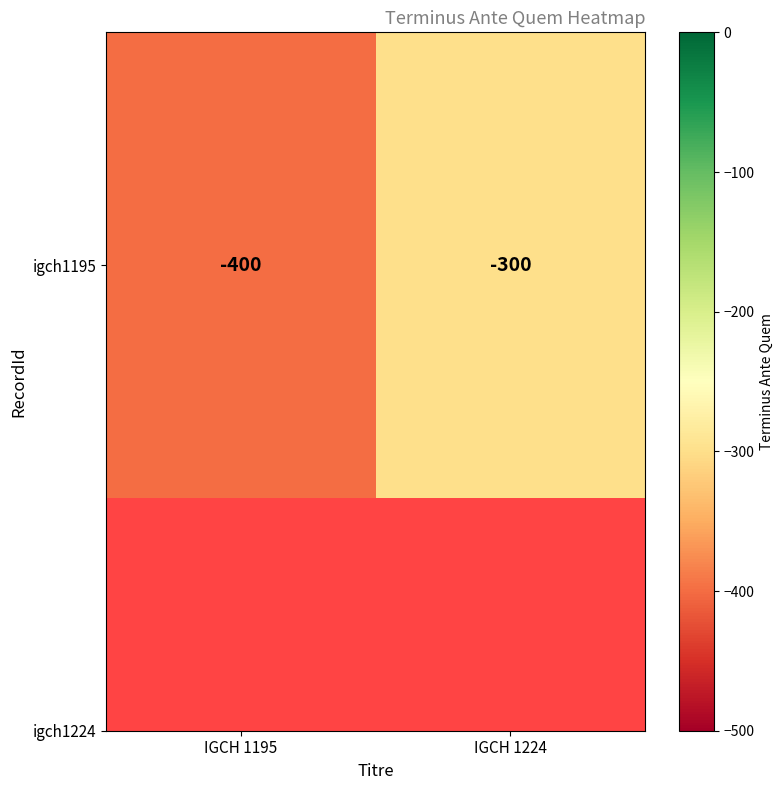

How many values are between -400 and -300?

2